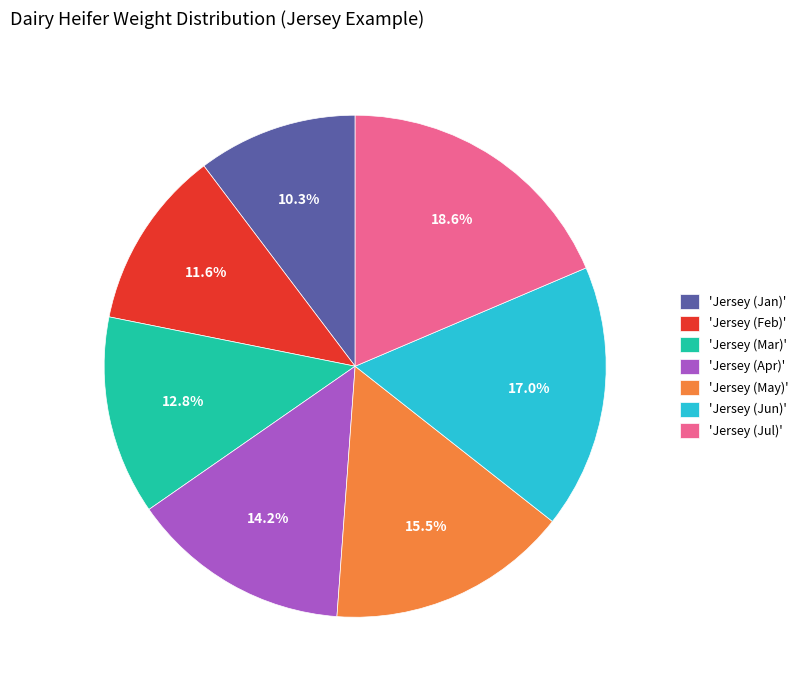

Approximately how many times larger is the value at 'Jersey (Jun)' compared to 'Jersey (May)'?

1.1